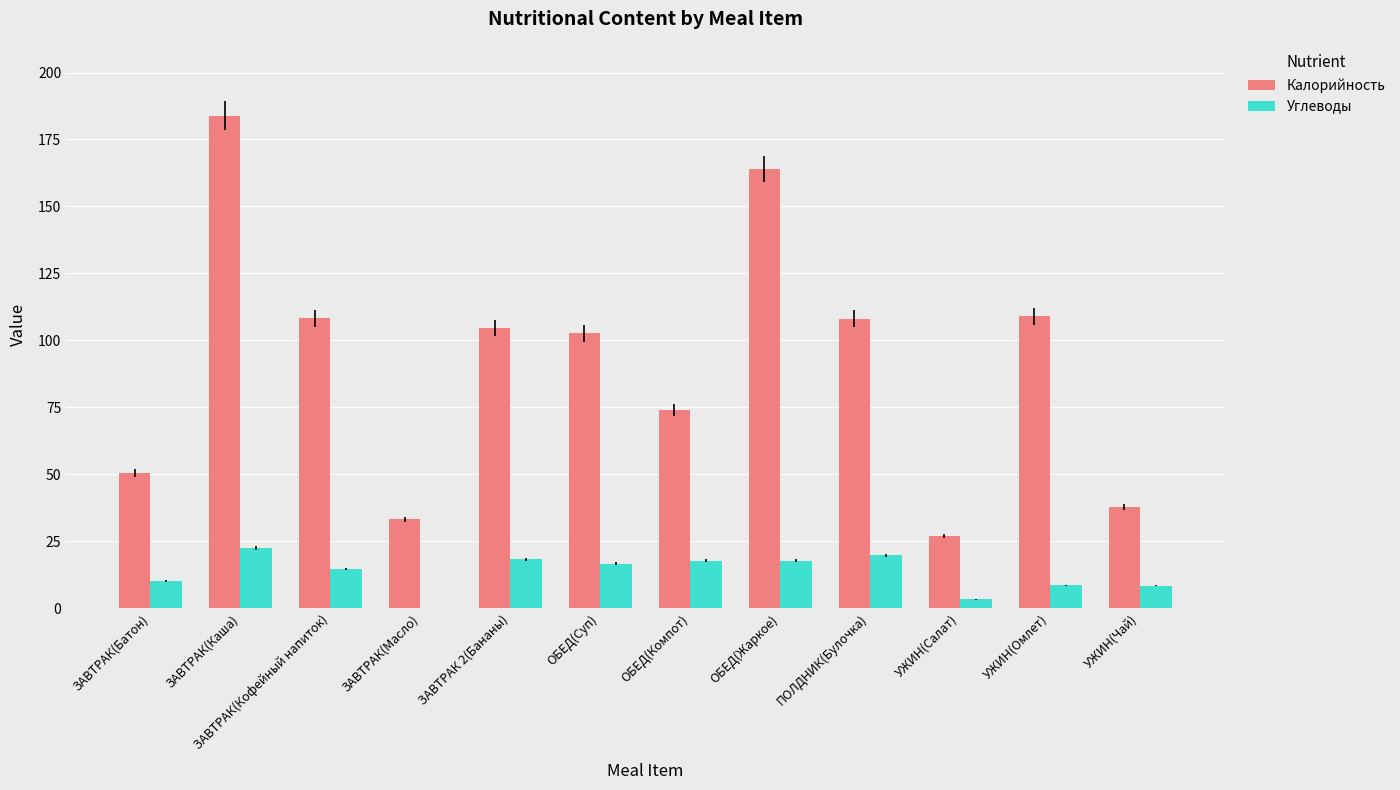

What is the sum of all Калорийность values?

1103.1